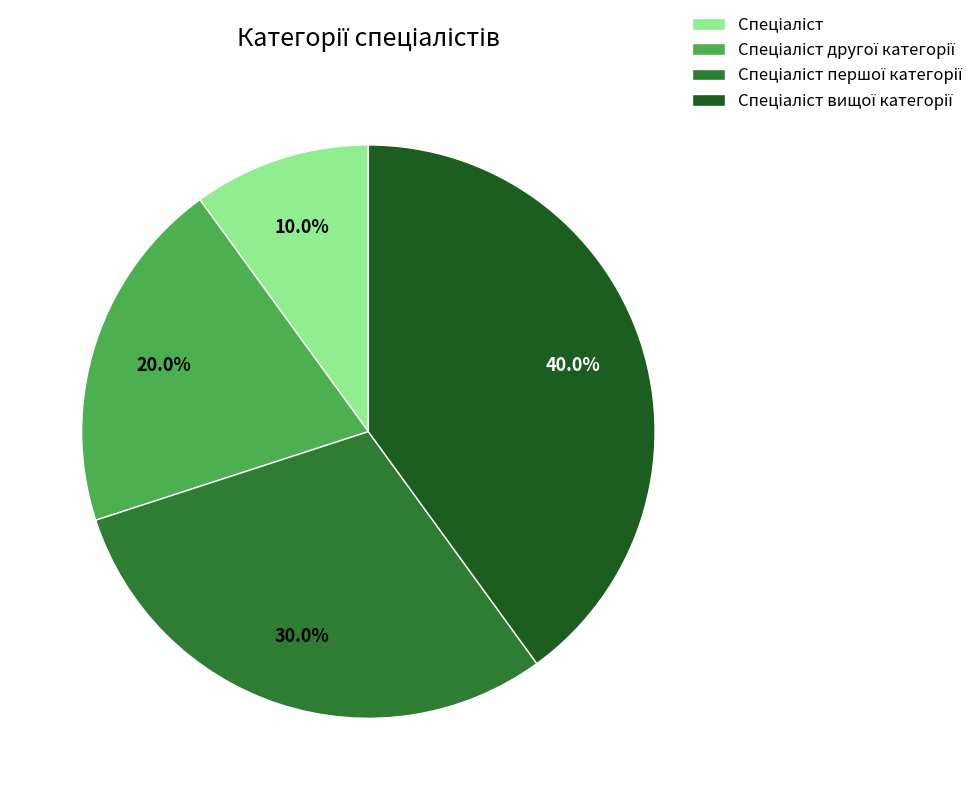

Is there a majority slice in this chart?

No